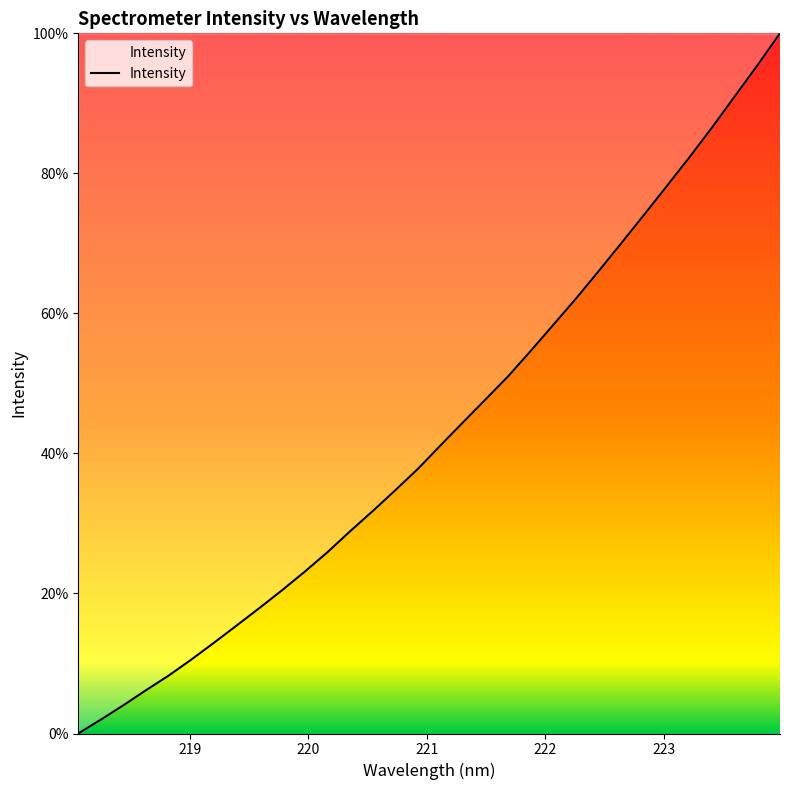

How many positive values are there?

31